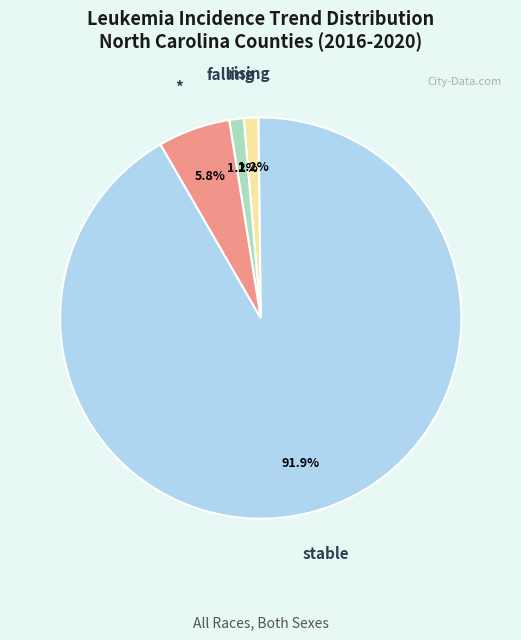

The * slice represents 1% of the pie. True or false?

False